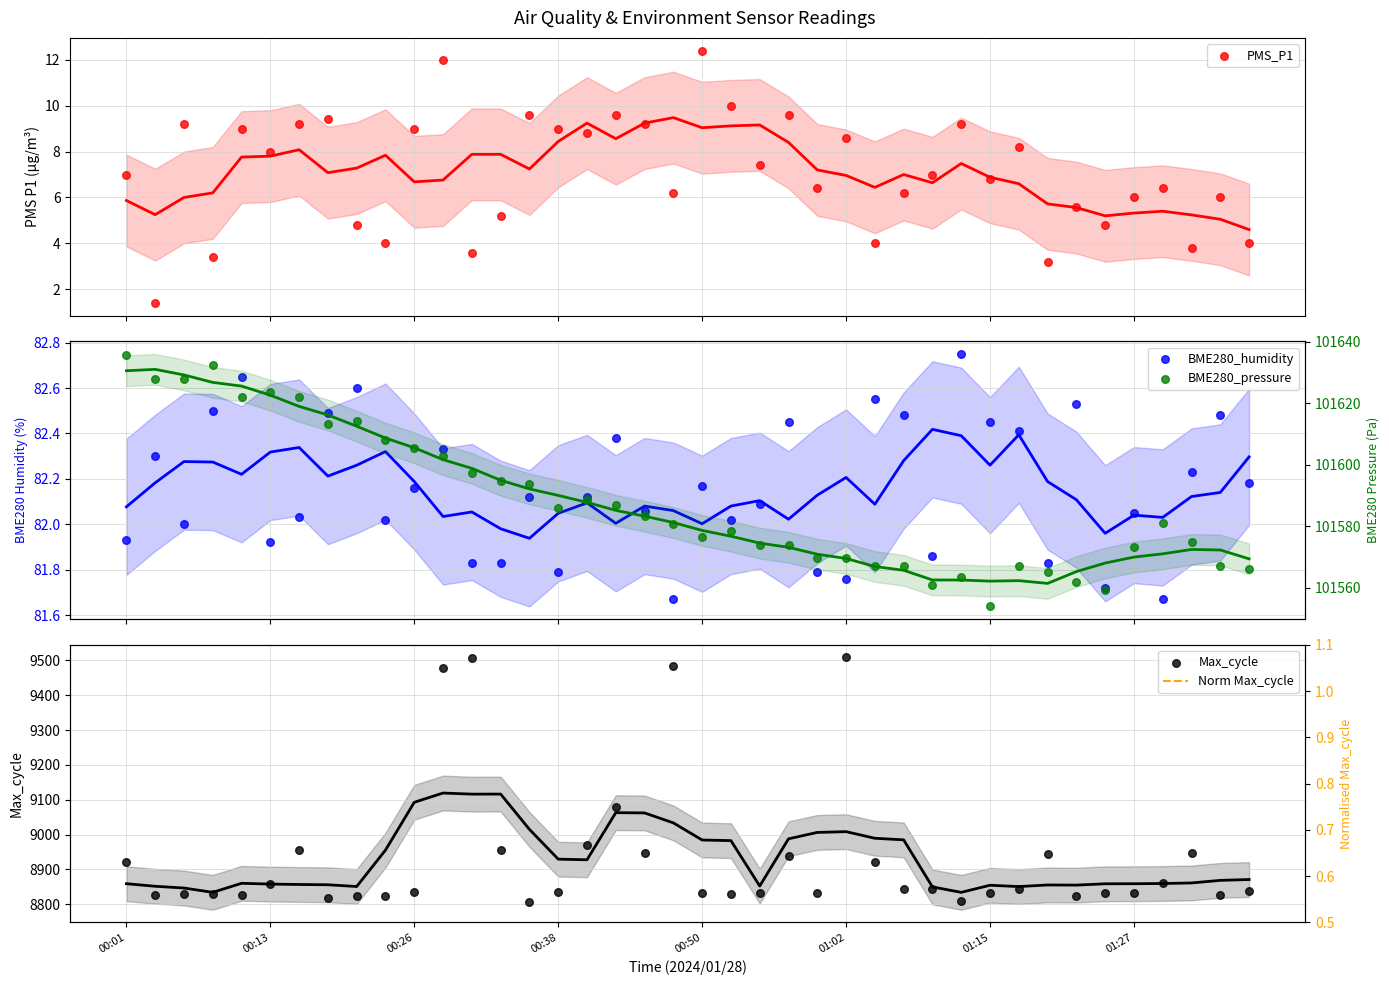

Which series has the widest spread of Y values?

Max_cycle